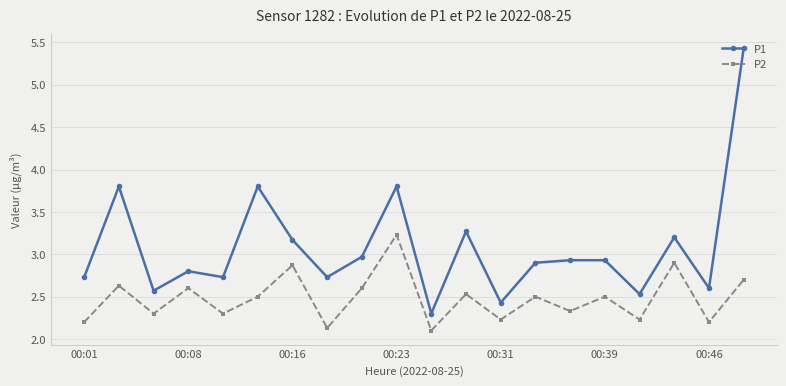

True or false: P2 and P1 cross at least once.

False